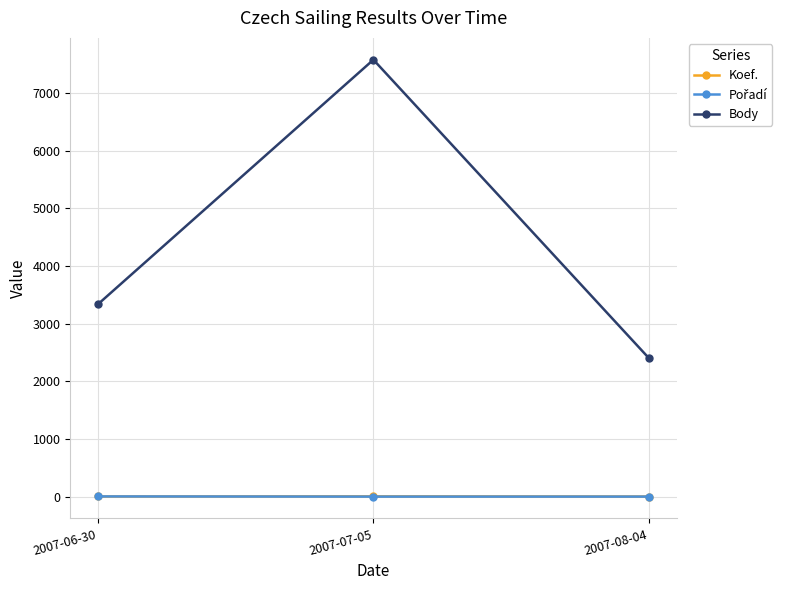

At how many categories does at least one series exceed 549?

3